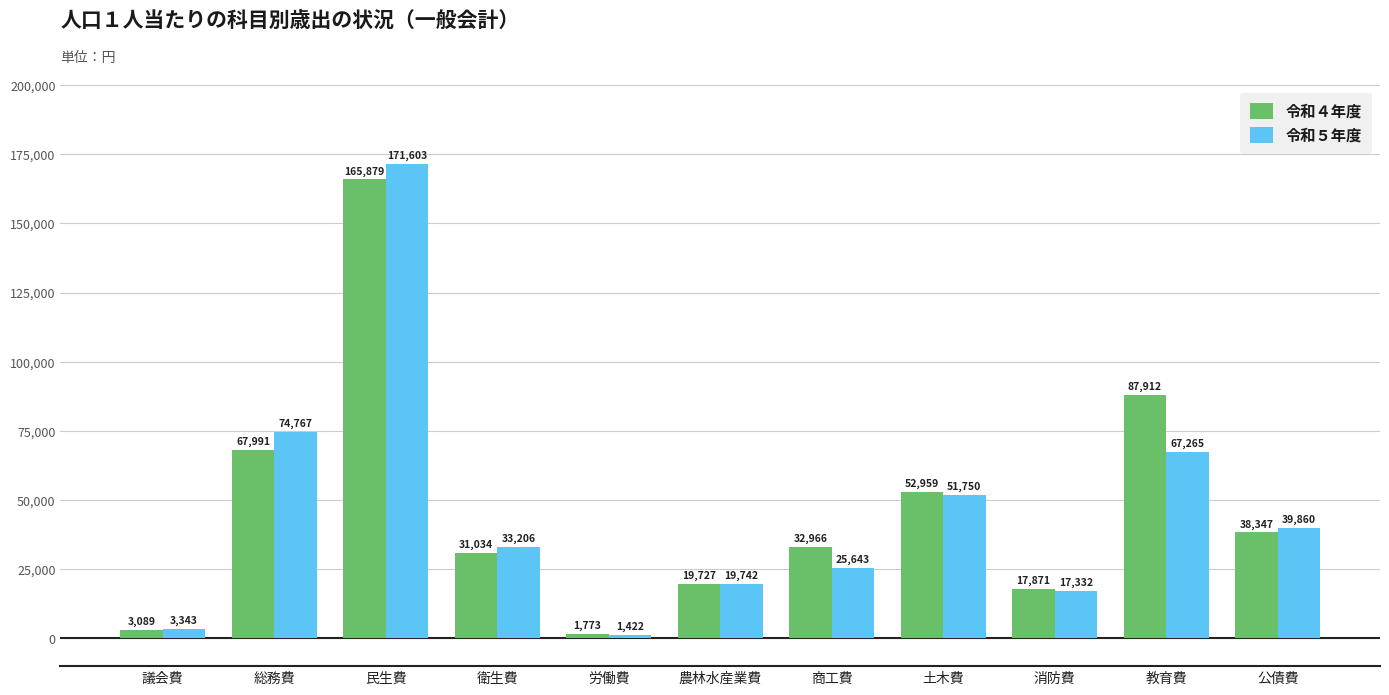

What are all the series names shown in the legend?

令和４年度, 令和５年度